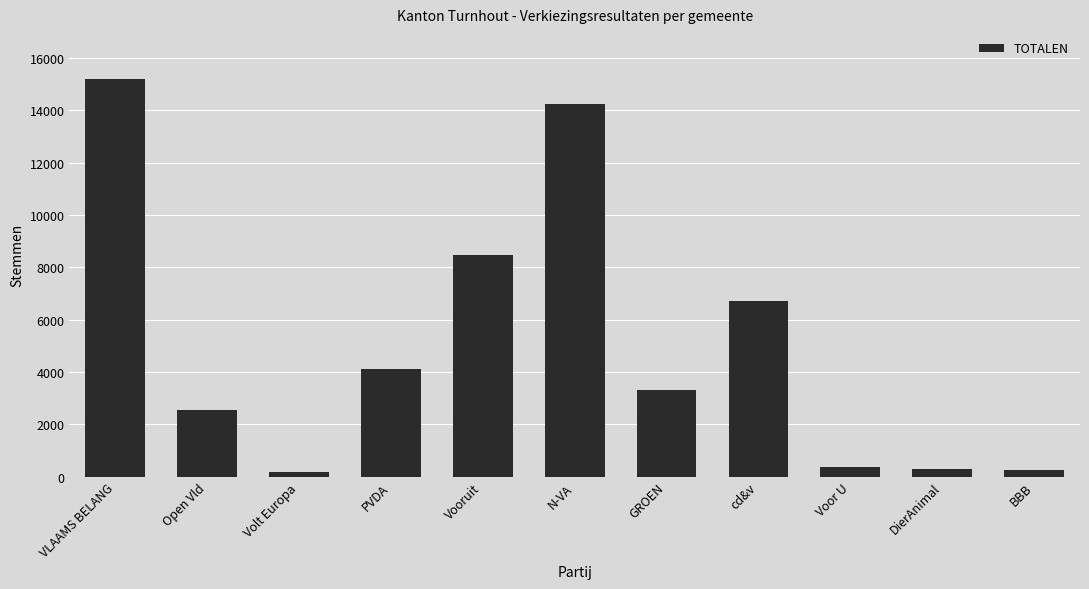

What is the label of the 4th bar from the right?

cd&v